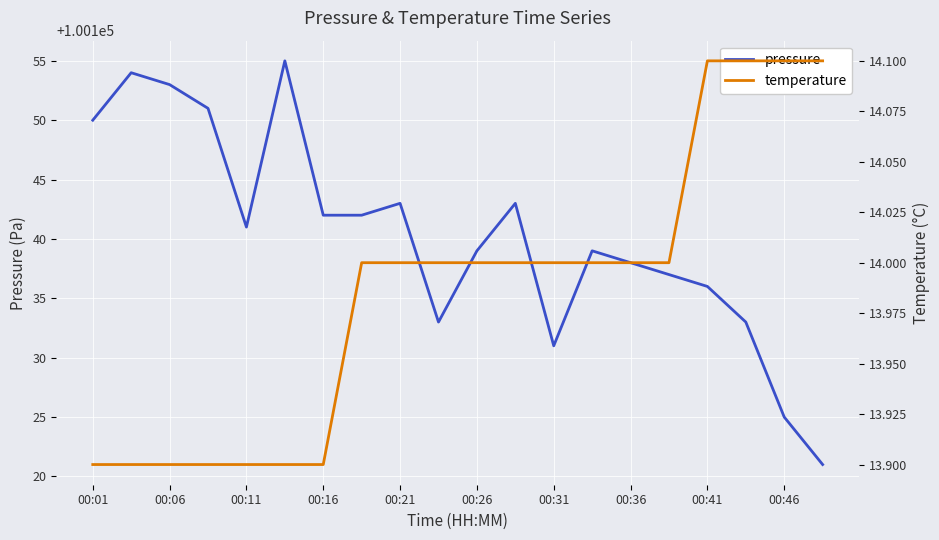

What is the sum of all temperature values?

279.7